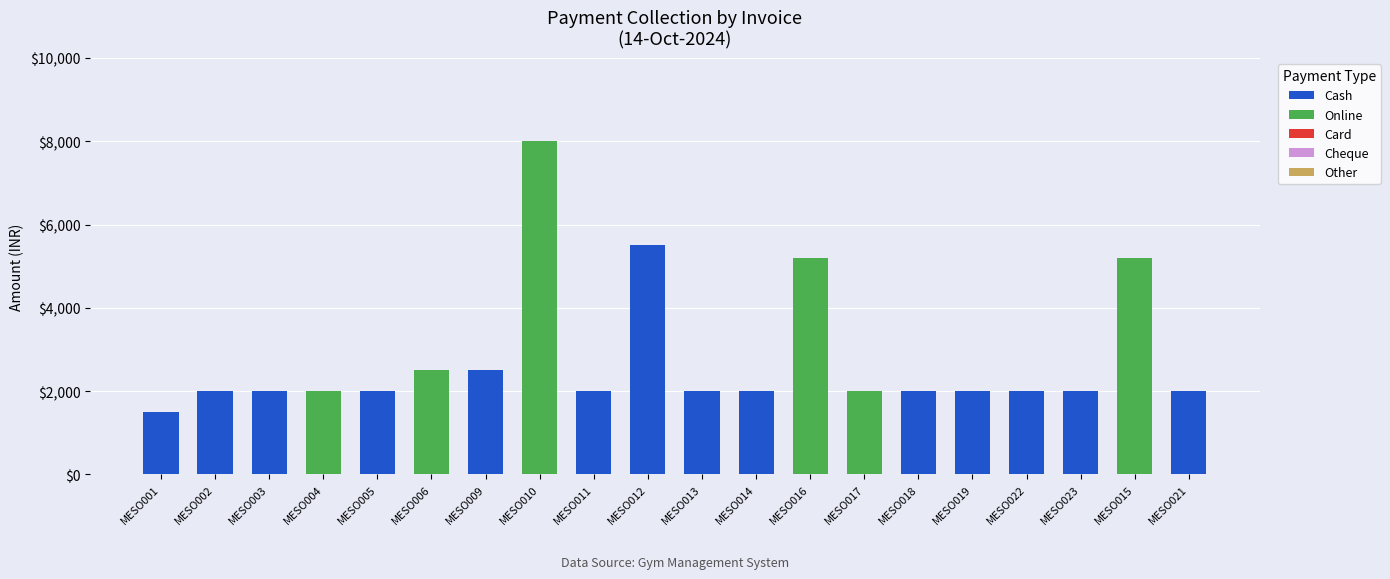

At which label is Cash closest to 2750?

MESO009